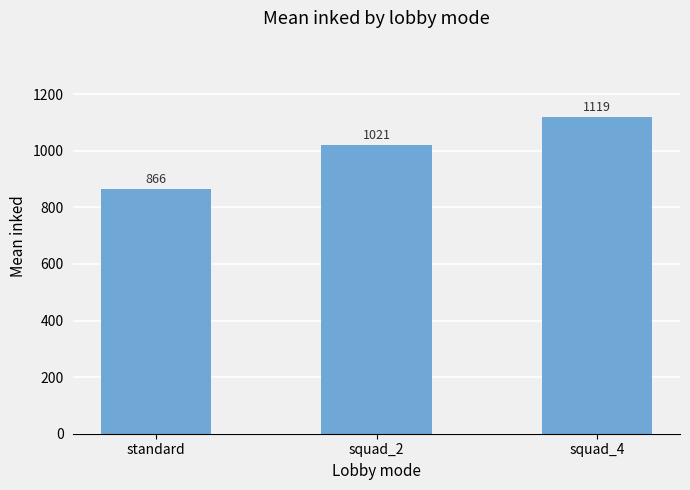

What position from the left is standard?

1